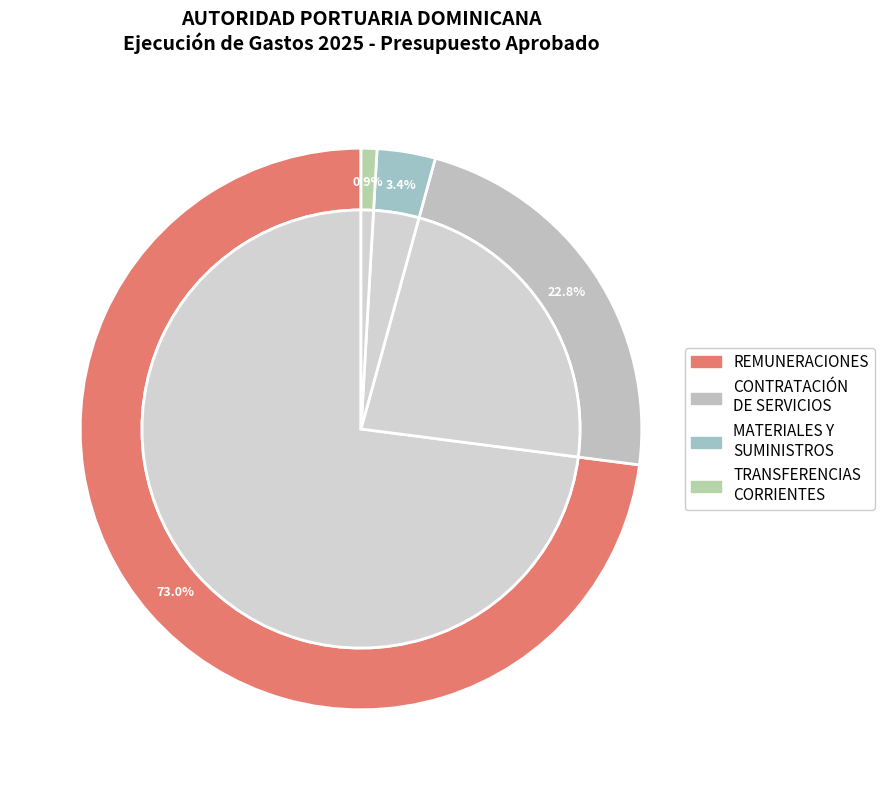

Count the number of slices in the pie.

4